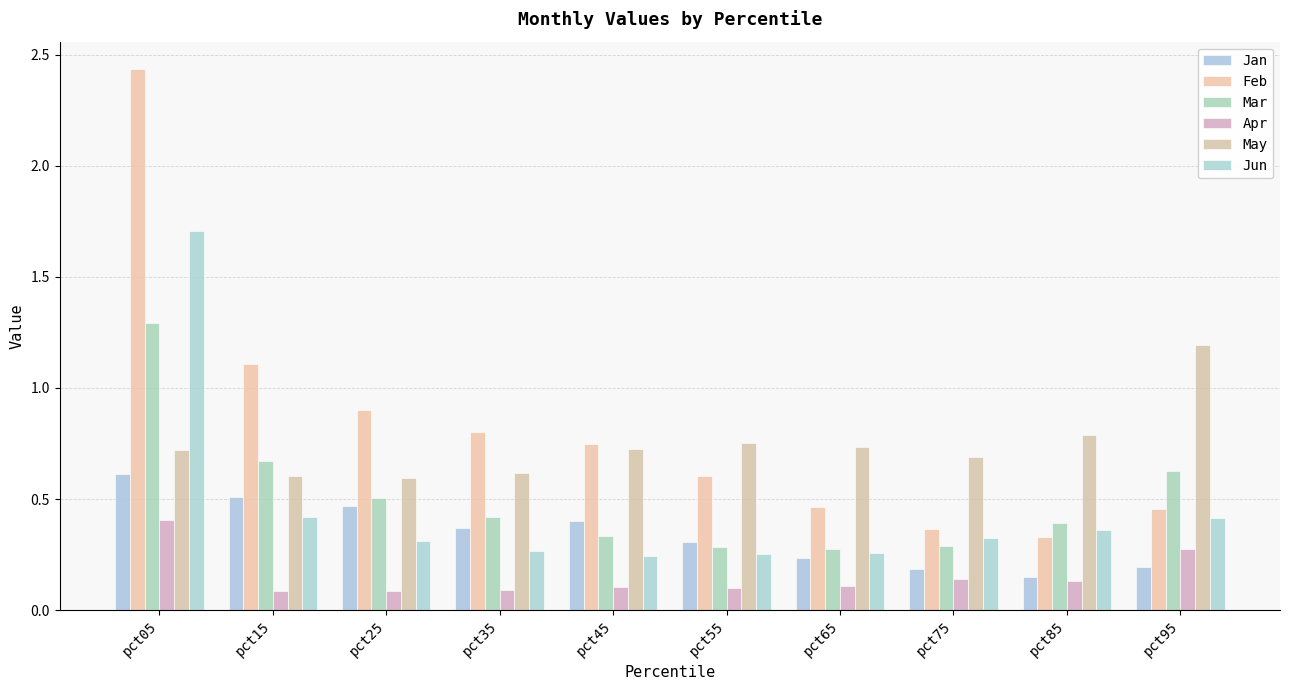

How many bars are there in total?

60